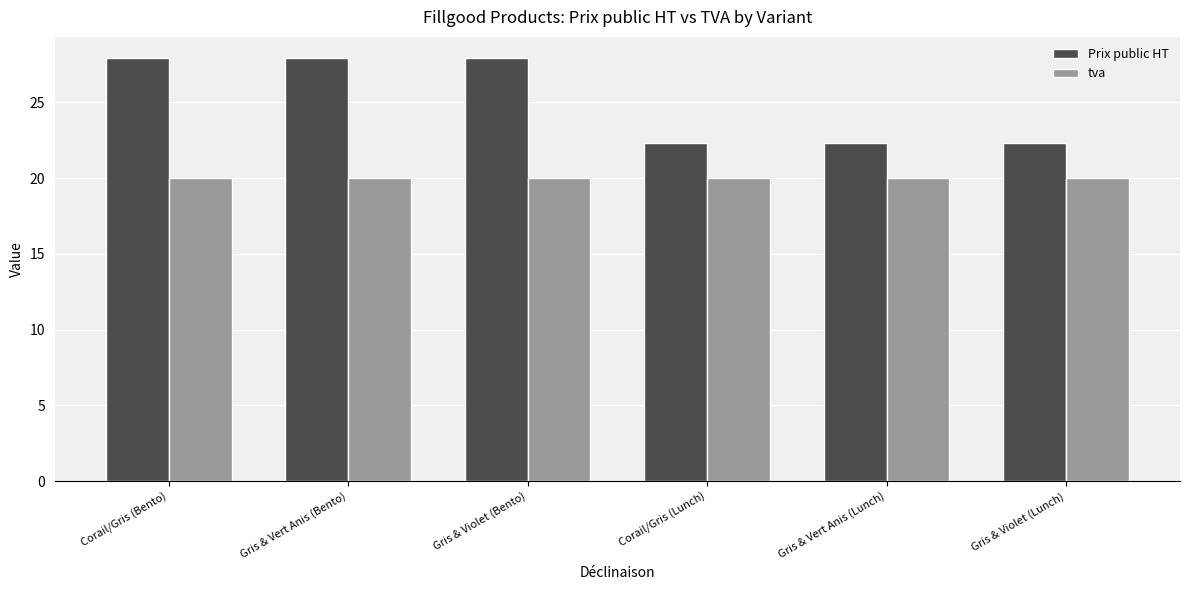

Which series has the largest total across all categories?

Prix public HT